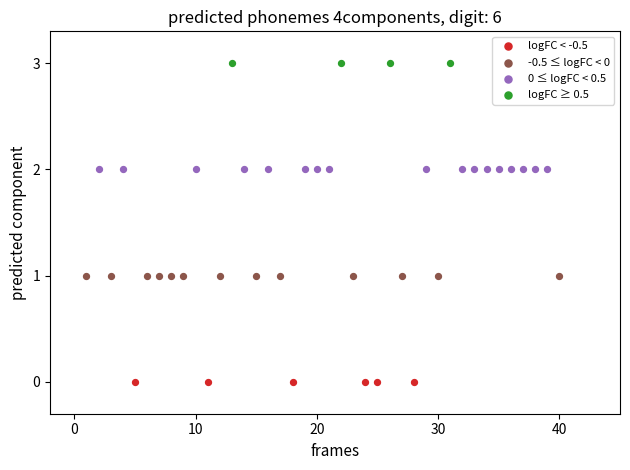

Which series reaches the maximum Y coordinate?

logFC ≥ 0.5